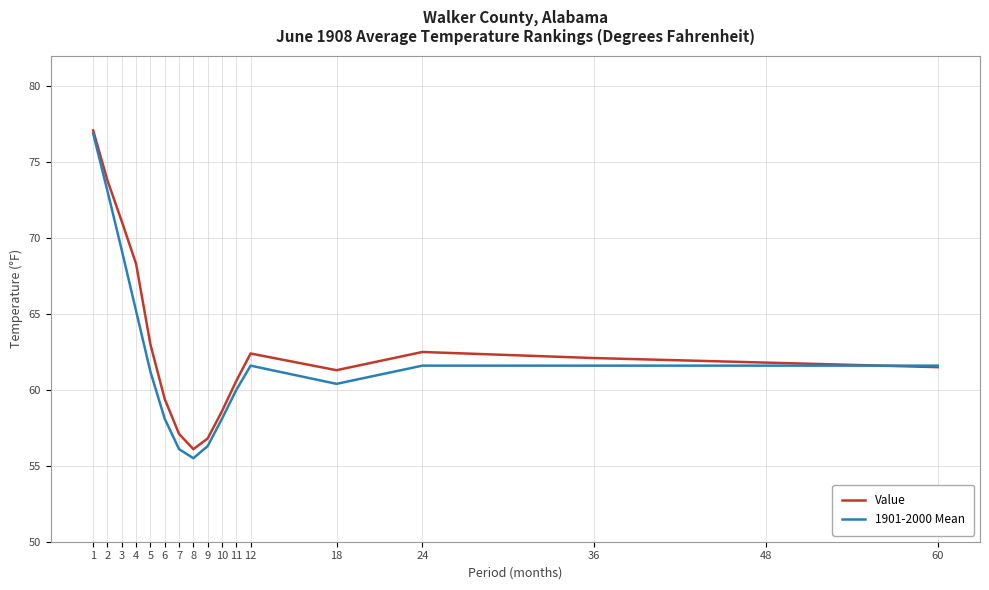

The 1901-2000 Mean series shows 94.0 at 10. True or false?

False